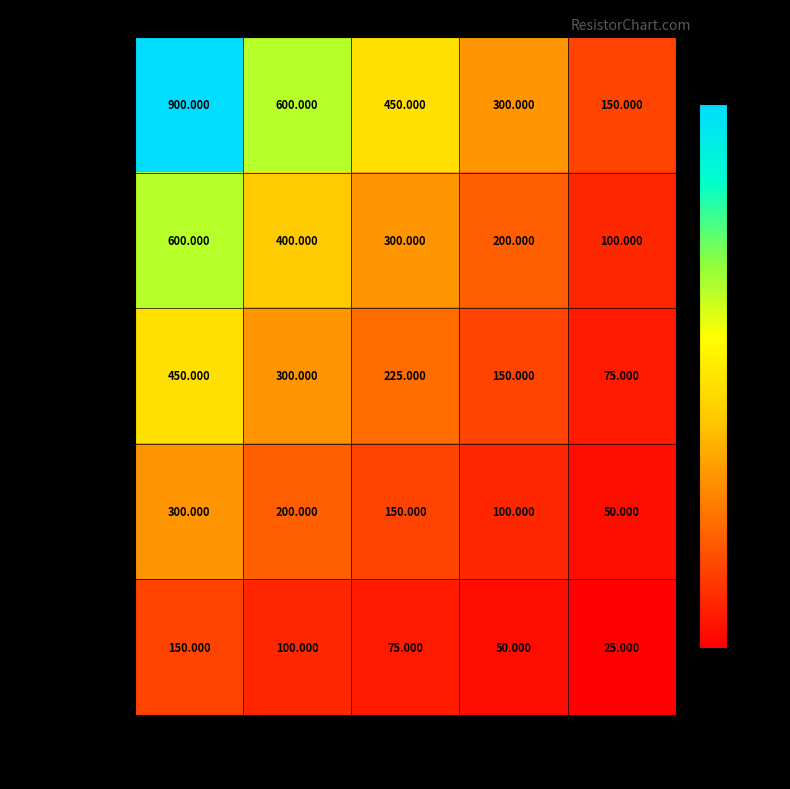

At which category is the sum across all series the highest?

0.030Ω